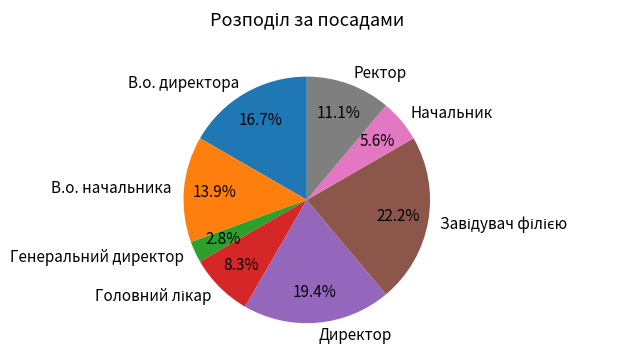

Is Директор the majority of the pie?

No